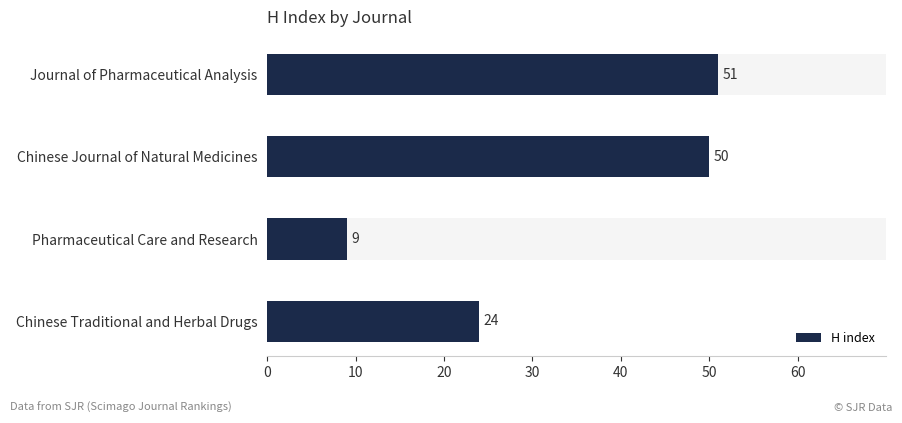

Reading left to right, transcribe all the data shown in this chart.

0=51	10=50	20=9	30=24